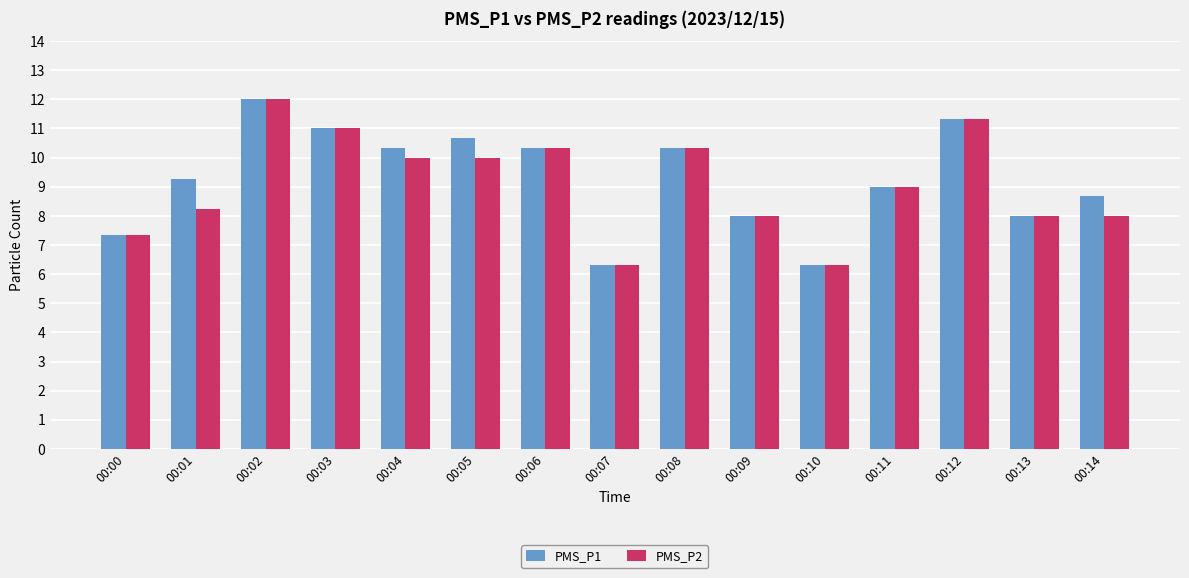

What is the maximum value shown in the chart?

12.0